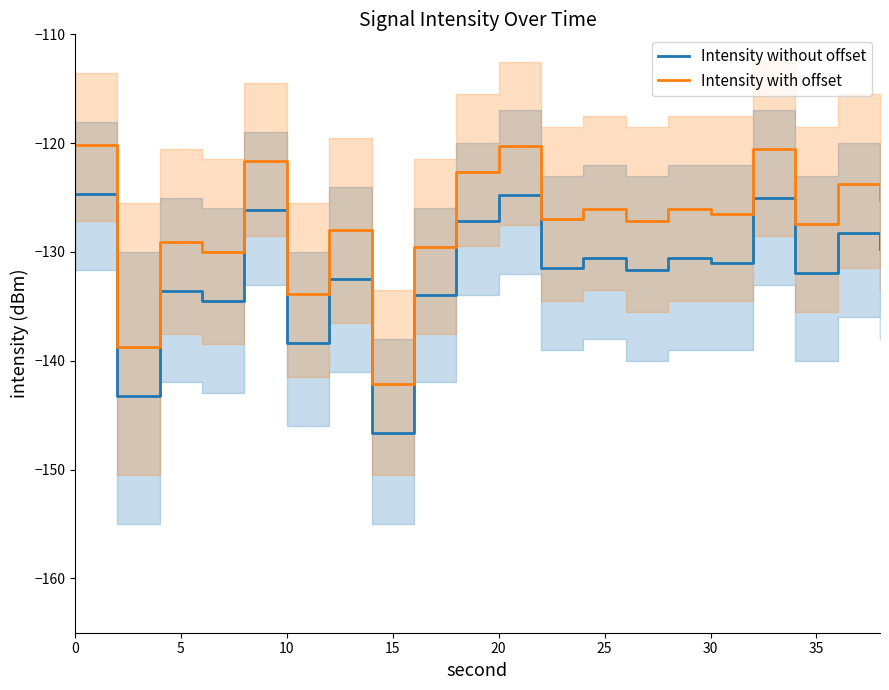

True or false: Intensity without offset and Intensity with offset cross at least once.

False